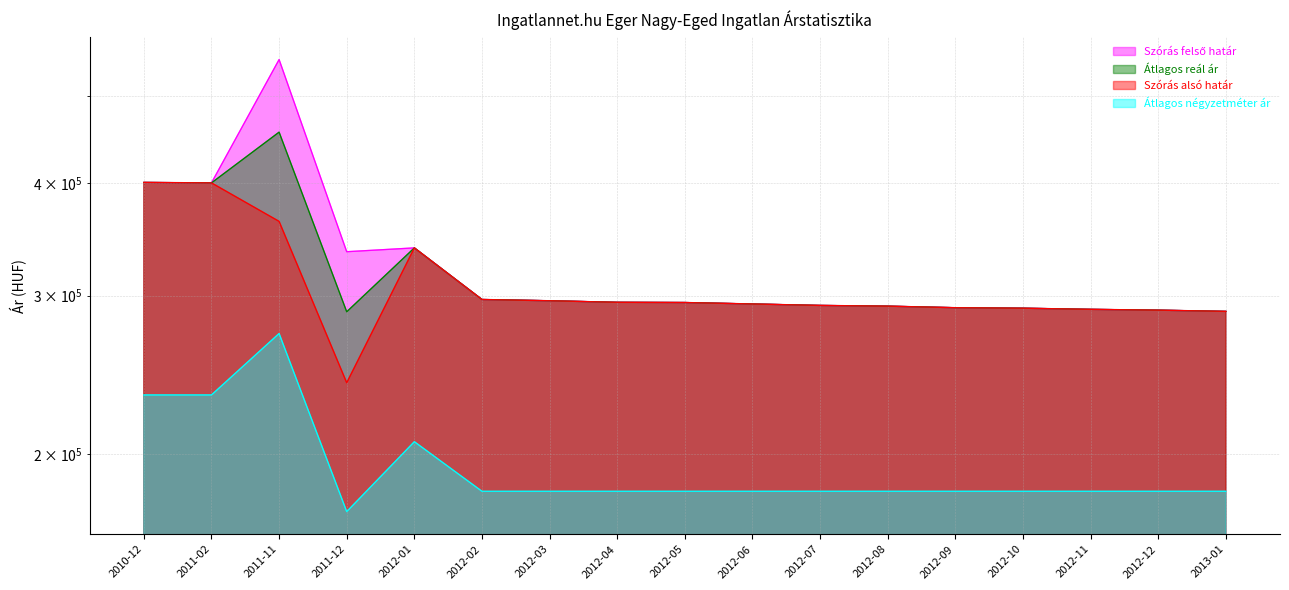

What is the value of the Átlagos reál ár point at the 4th from the left?

287929